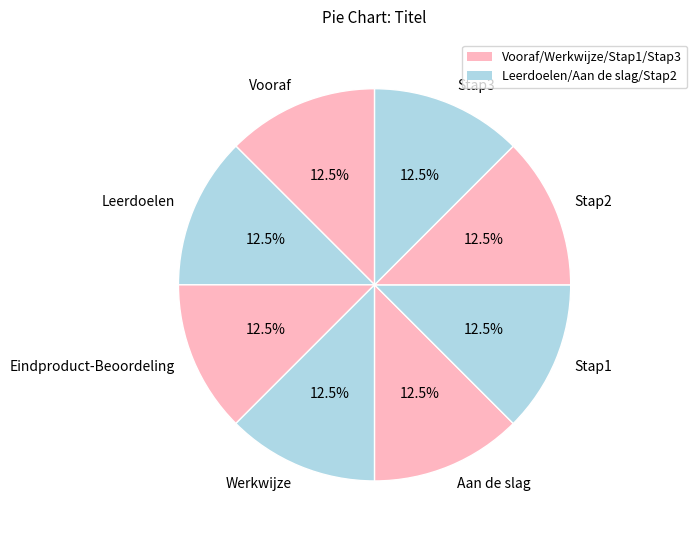

What is the ratio of the value at Stap3 to the value at Werkwijze?

1.0